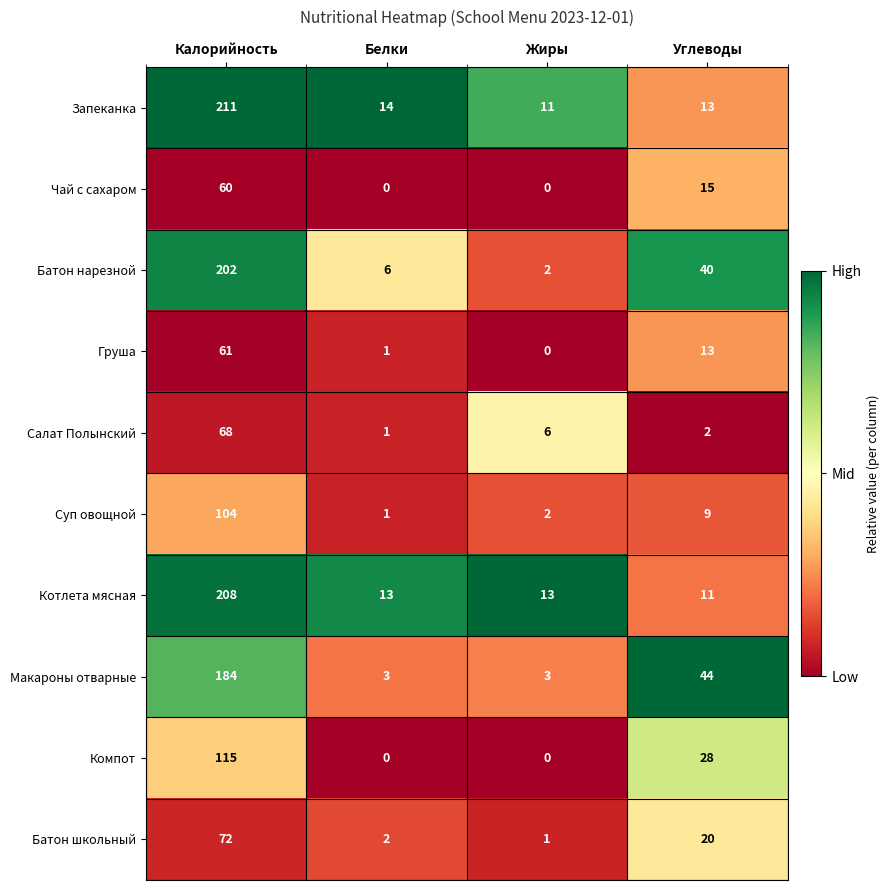

What is the difference between the highest and lowest values at Калорийность?

151